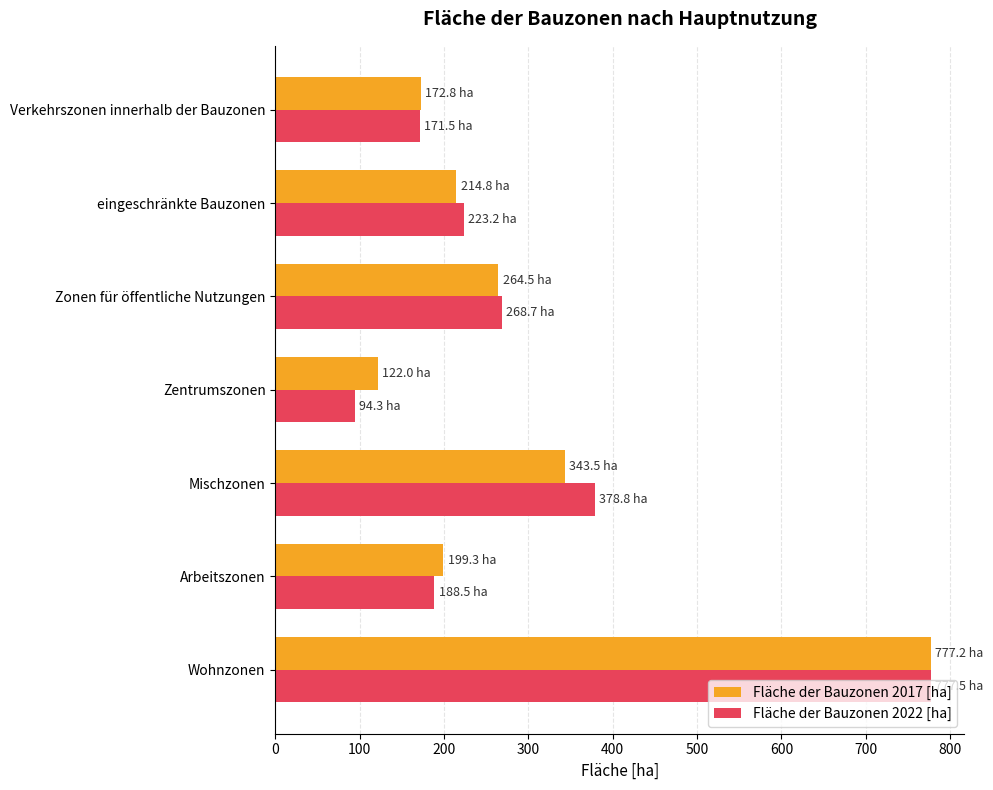

The value of Fläche der Bauzonen 2022 [ha] at Arbeitszonen is 105.4. True or false?

False